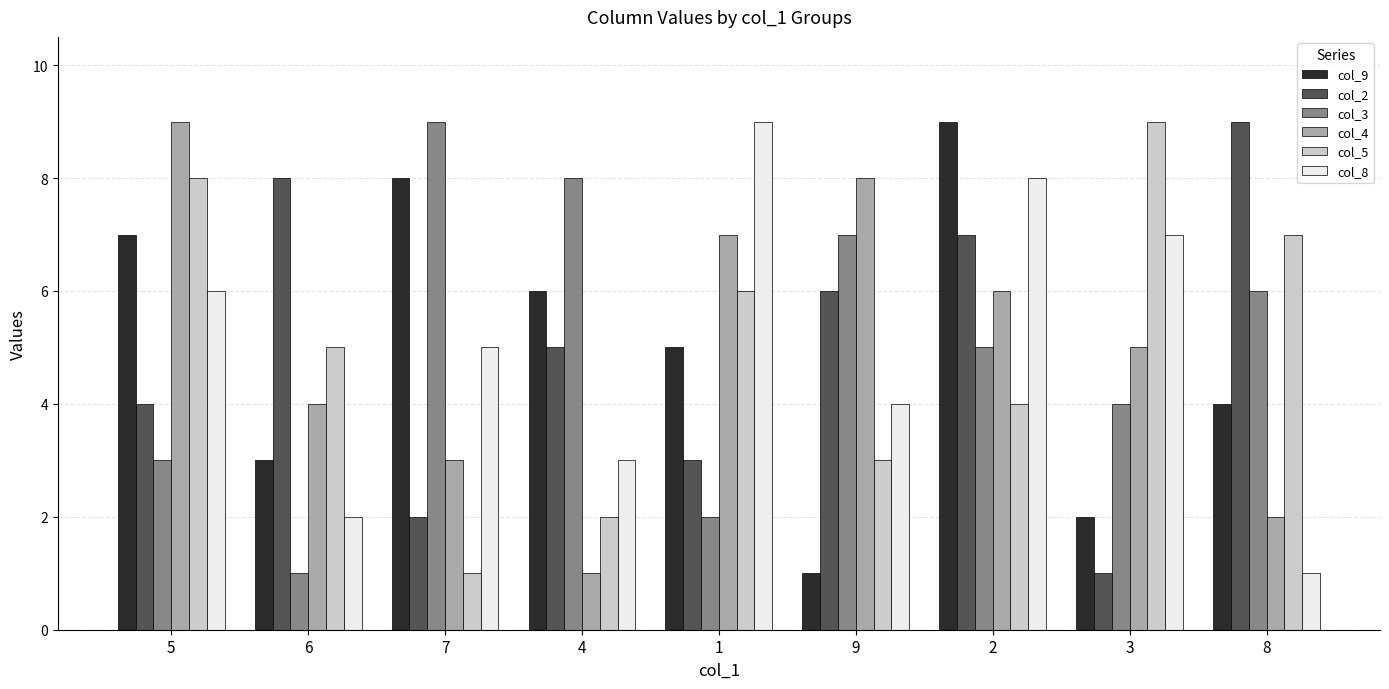

What is the total value across all series at 6?

23